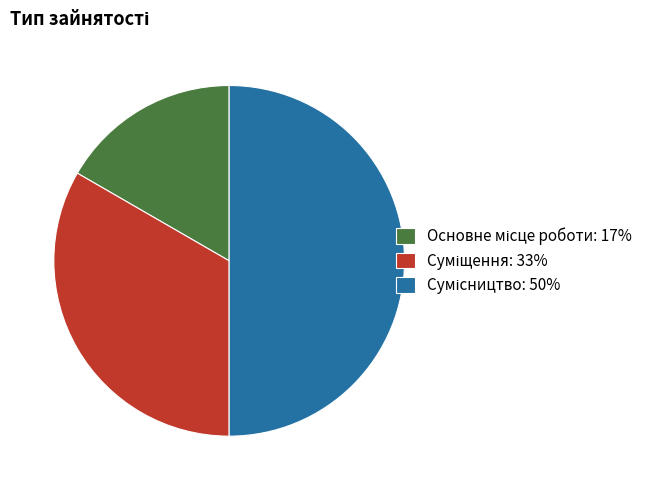

How many slices are in this pie chart?

3